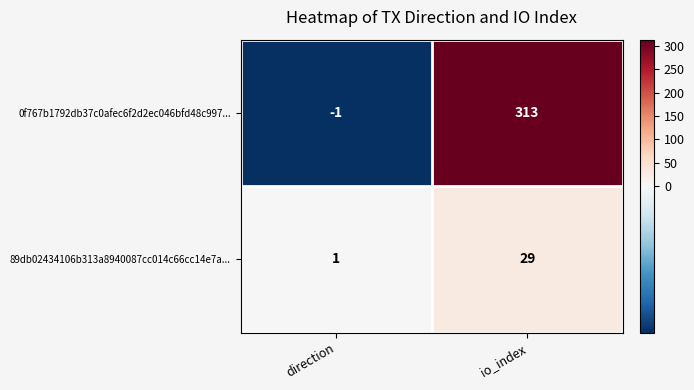

Which category has the highest value in the 0f767b1792db37c0afec6f2d2ec046bfd48c997... series?

io_index